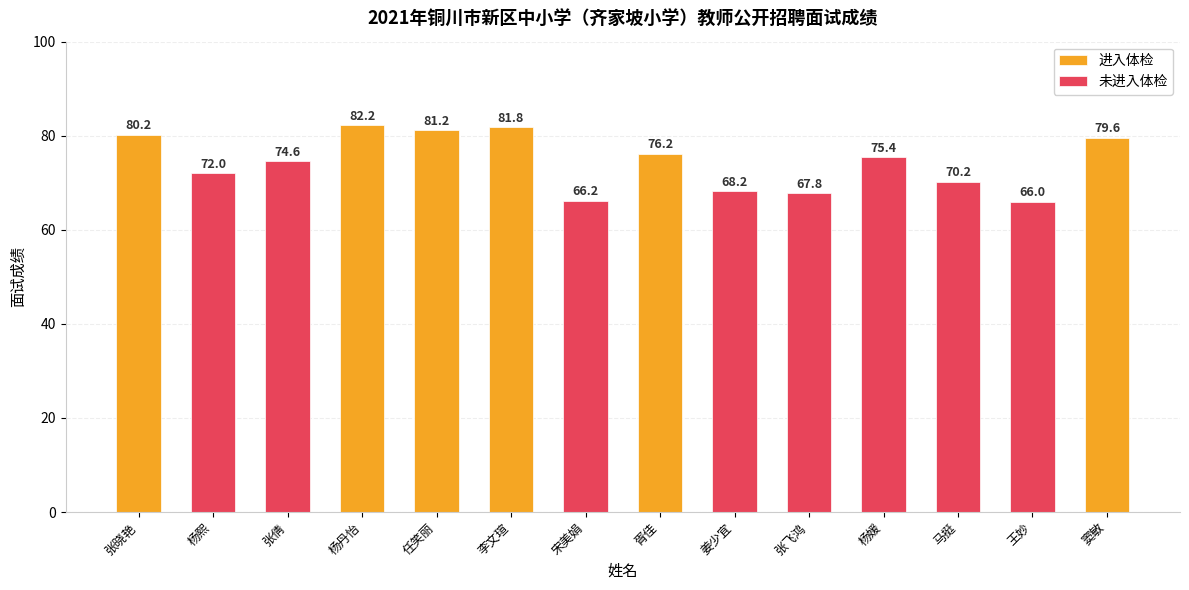

What is the sum of all values?

1041.6